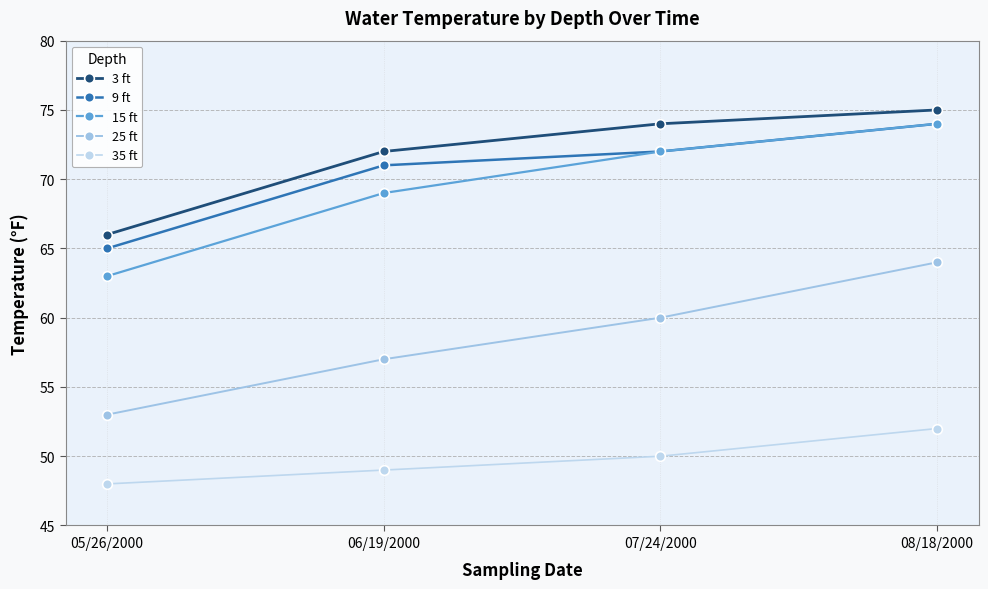

How many values in the 3 ft series are below 74?

2